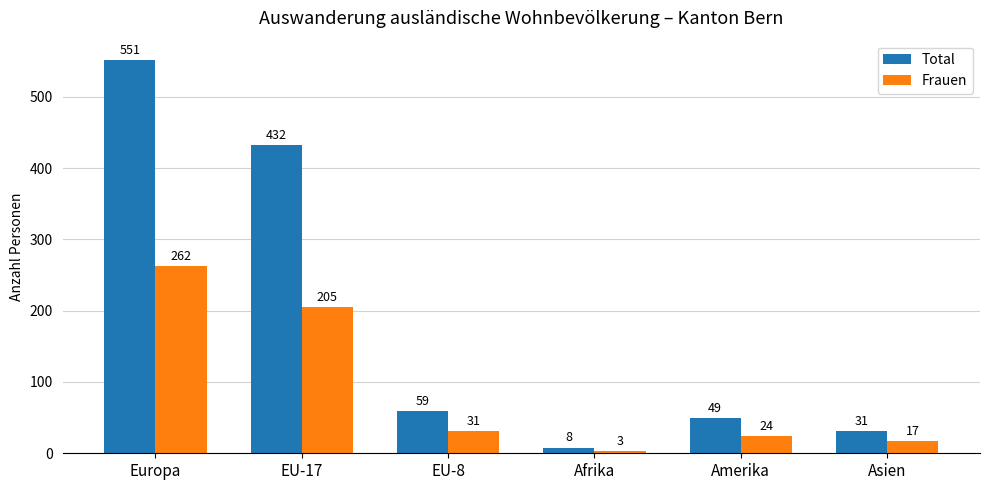

Reading left to right, list all the values displayed in this chart.

Total: 551	432	59	8	49	31
Frauen: 262	205	31	3	24	17